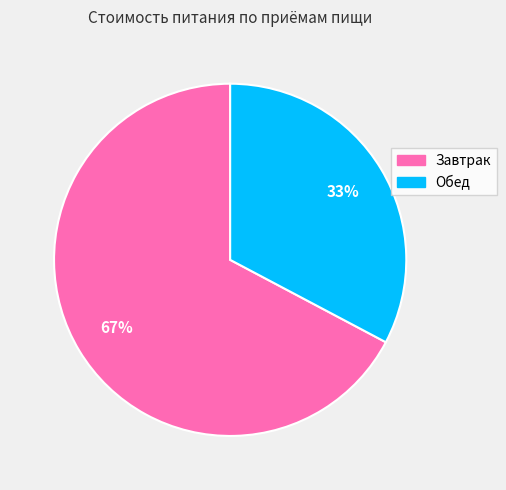

What is the majority slice?

Завтрак